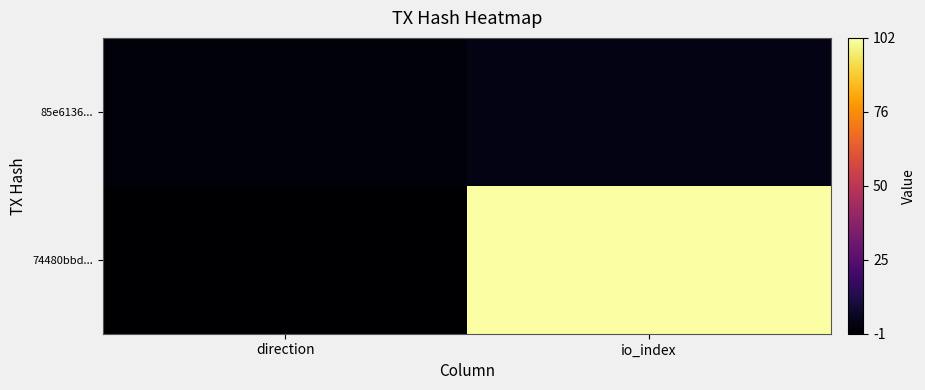

At how many categories does at least one series exceed 82?

1